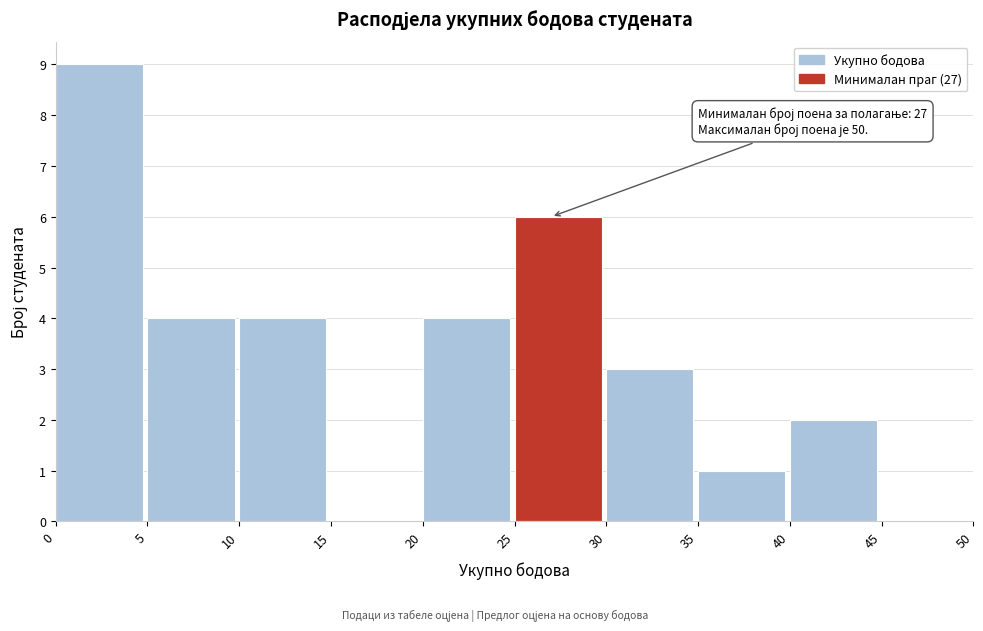

Over which range of the x-axis is the bar tallest?

0 to 5